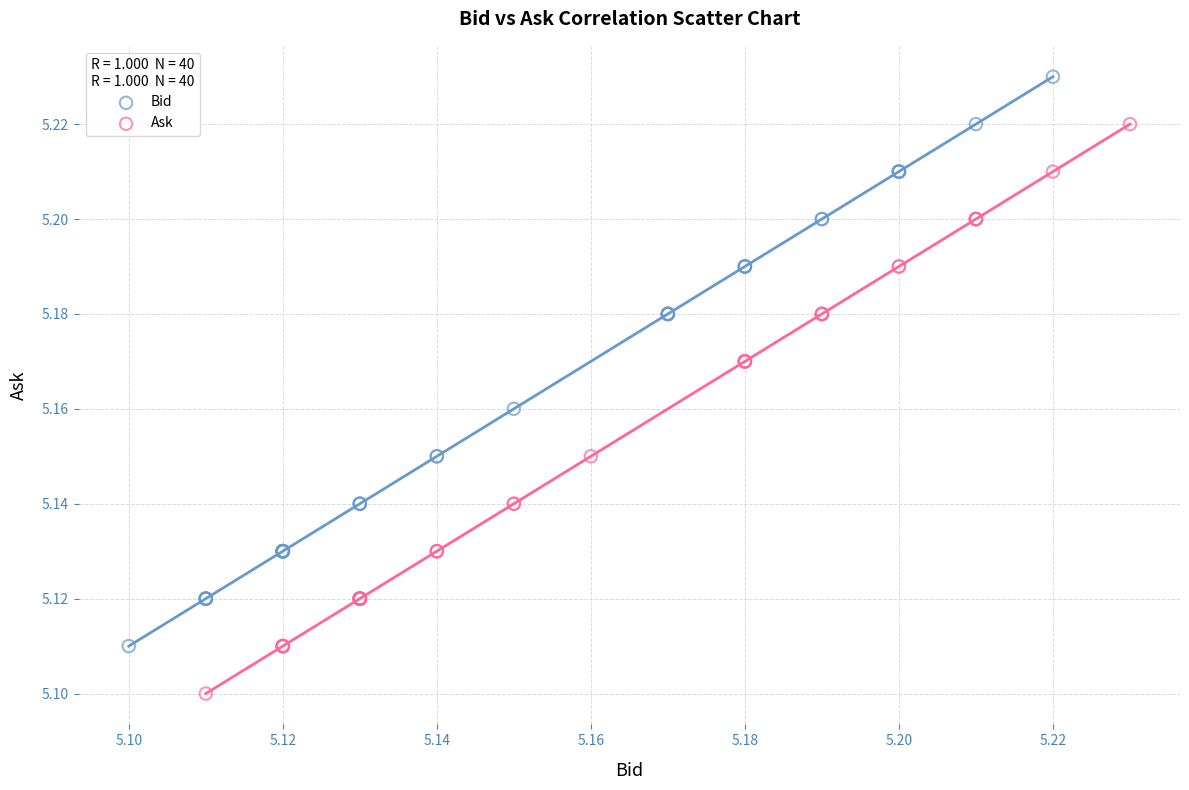

Which series reaches the maximum Y coordinate?

Bid